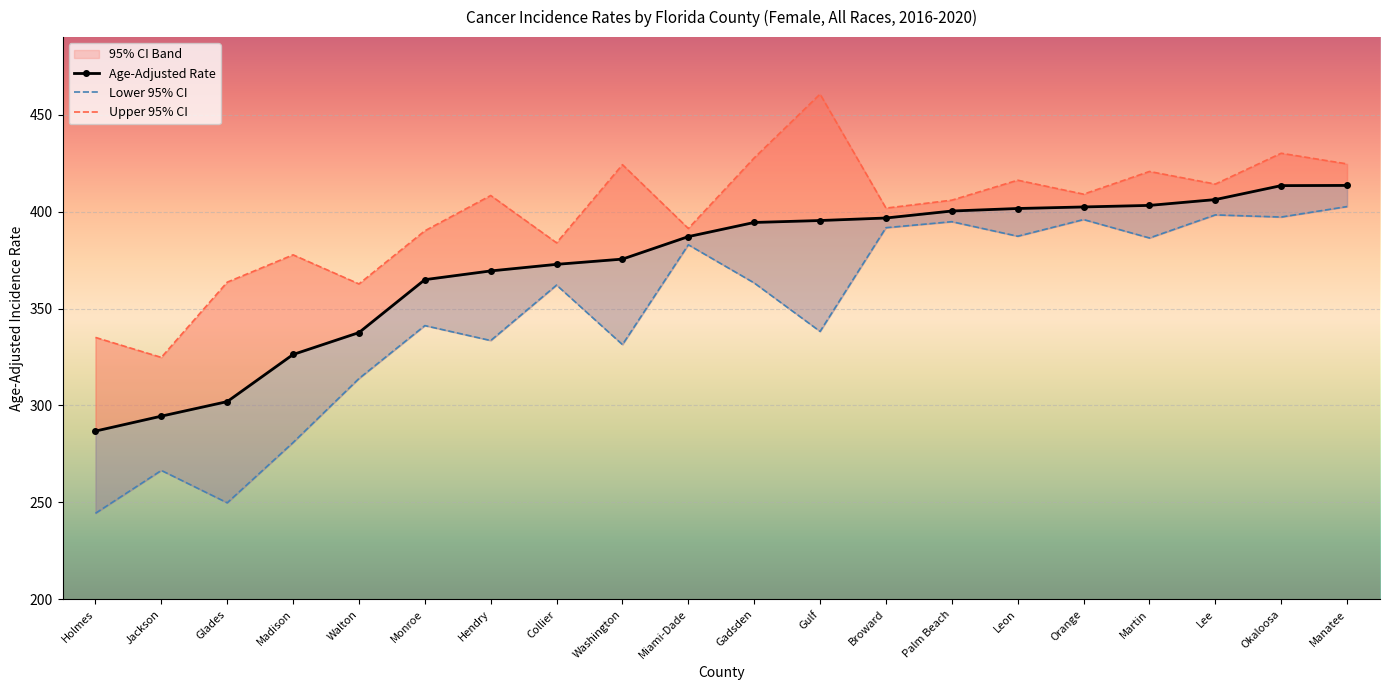

Reading left to right, list all the values displayed in this chart.

Age-Adjusted Rate: 286.8	294.5	302.0	326.3	337.6	364.9	369.4	372.8	375.5	387.1	394.4	395.4	396.7	400.3	401.6	402.4	403.2	406.2	413.4	413.5
Lower 95% CI: 244.4	266.5	249.8	280.9	313.9	341.2	333.5	362.1	331.4	382.9	363.2	338.2	391.7	394.8	387.3	395.9	386.4	398.3	397.2	402.6
Upper 95% CI: 335.1	324.8	363.6	377.7	362.7	390.1	408.3	383.9	424.2	391.3	427.7	460.6	401.8	405.9	416.2	409.0	420.7	414.2	430.1	424.6